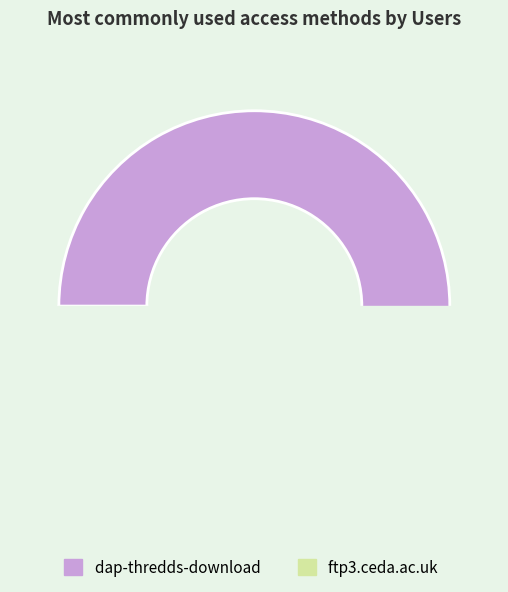

Is ftp3.ceda.ac.uk the majority of the pie?

No